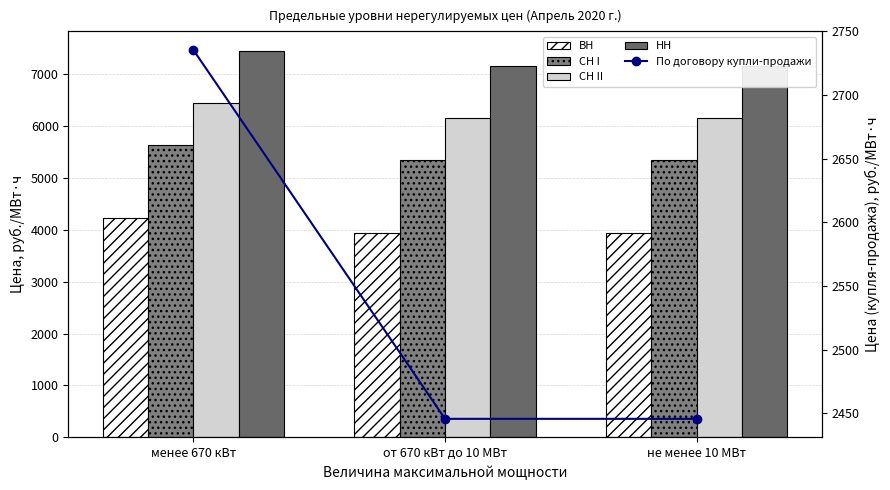

Reading right to left, extract all data points from this chart.

ВН: не менее 10 МВт=3937.6	от 670 кВт до 10 МВт=3937.6	менее 670 кВт=4227.5
СН I: не менее 10 МВт=5350.2	от 670 кВт до 10 МВт=5350.2	менее 670 кВт=5640.2
СН II: не менее 10 МВт=6158.4	от 670 кВт до 10 МВт=6158.4	менее 670 кВт=6448.4
НН: не менее 10 МВт=7161.6	от 670 кВт до 10 МВт=7161.6	менее 670 кВт=7451.6
По договору купли-продажи: не менее 10 МВт=2445.6	от 670 кВт до 10 МВт=2445.6	менее 670 кВт=2735.5